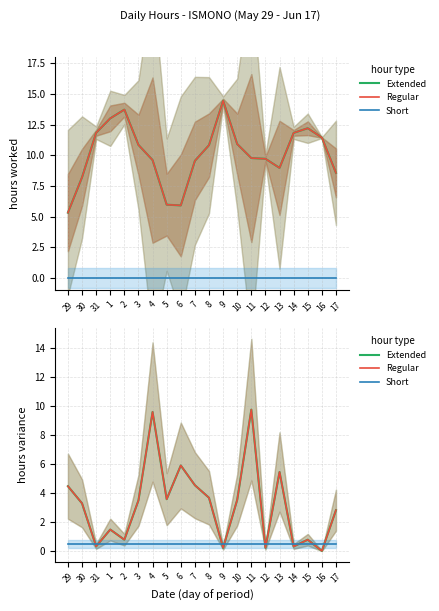

What is the highest value of the Regular series?

9.8